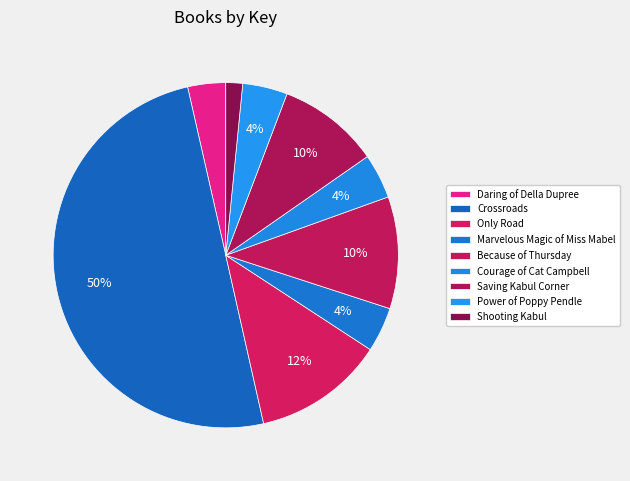

True or false: Power of Poppy Pendle accounts for 4% of the total.

True